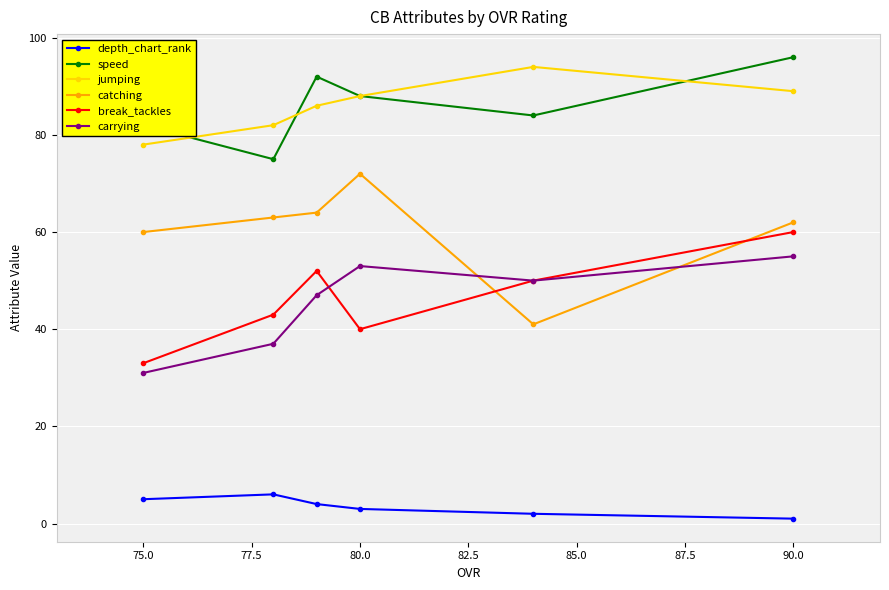

True or false: break_tackles and catching cross at least once.

True